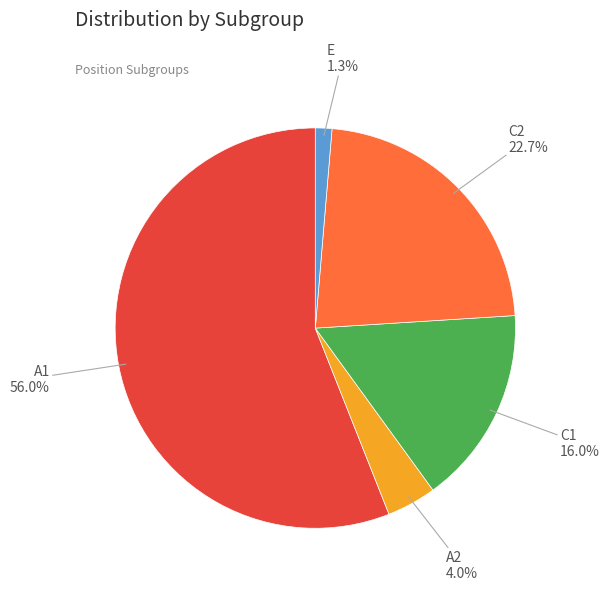

Which slice is the smallest?

E